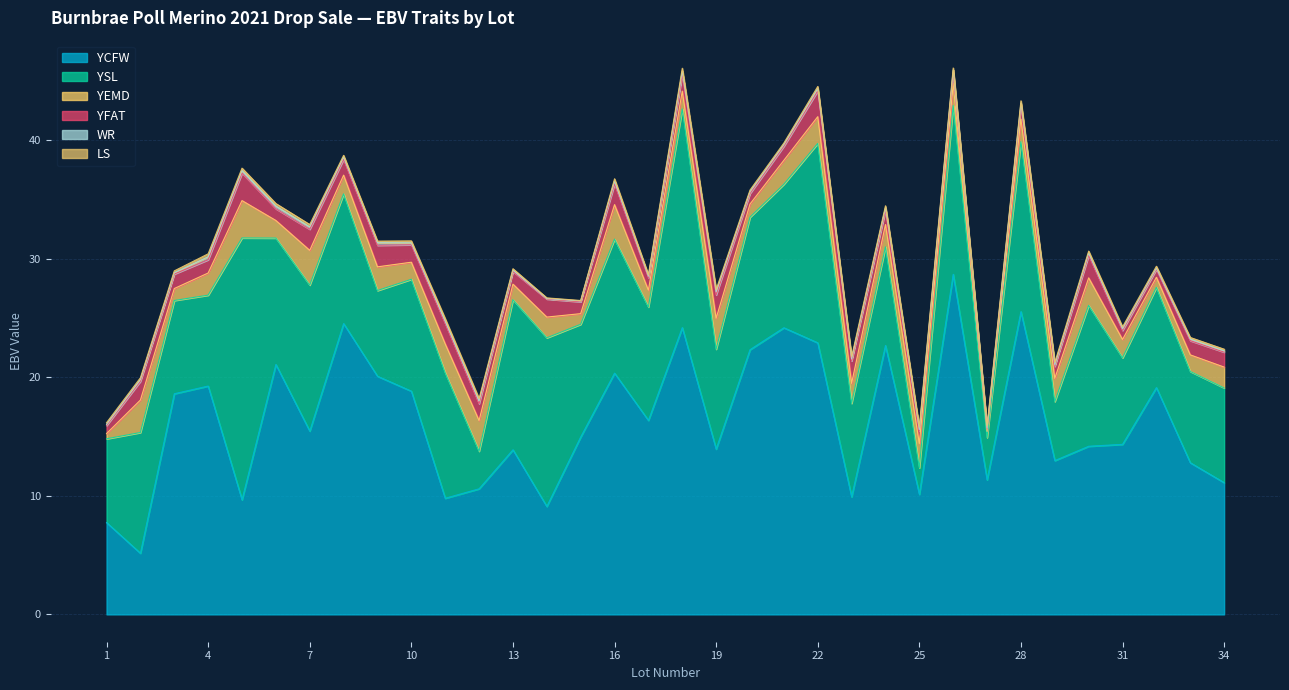

True or false: WR and YCFW cross at least once.

False